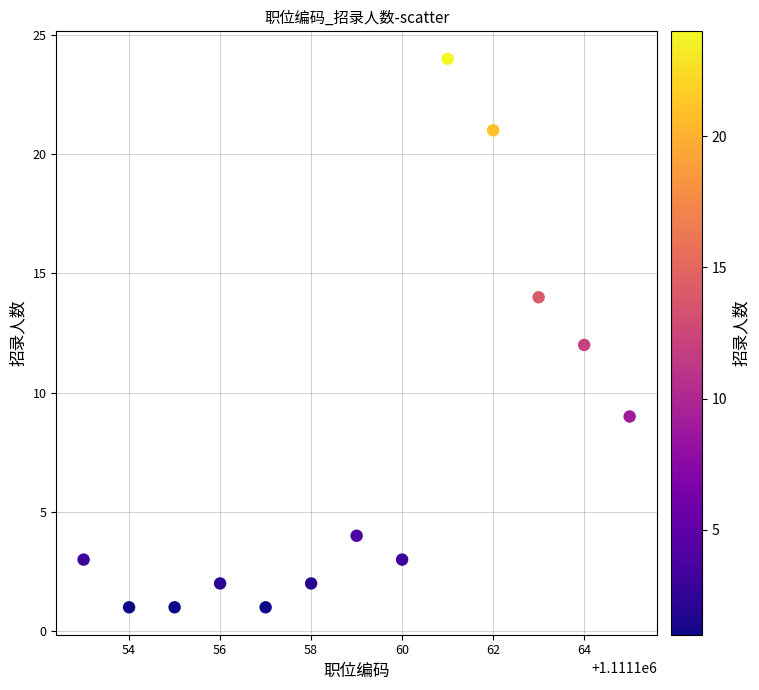

What is the range of X values (max minus min)?

12